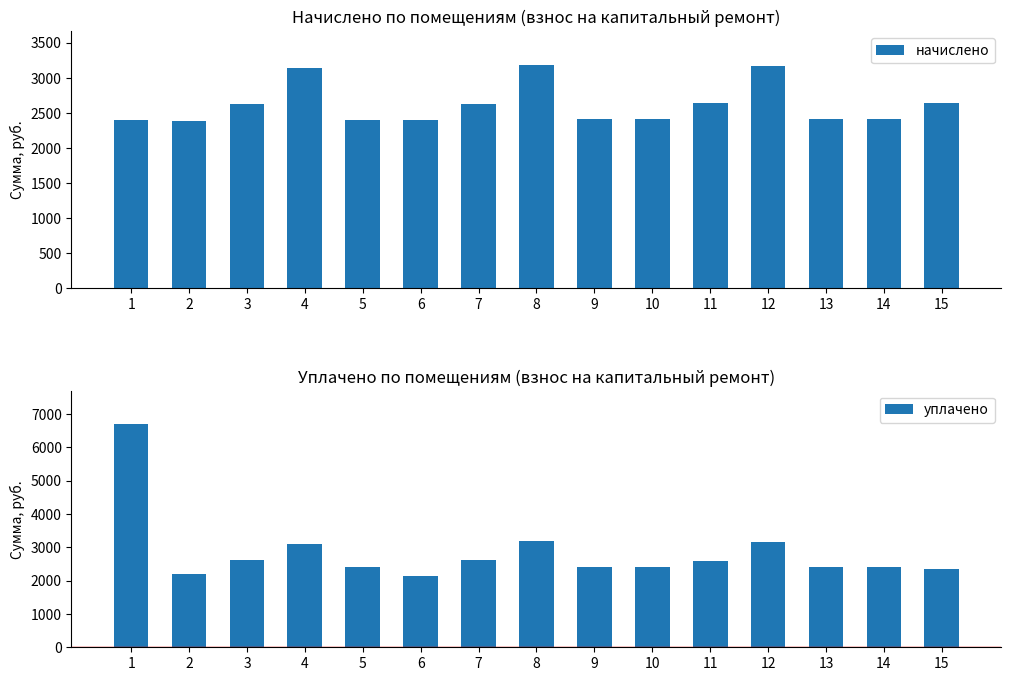

What value does the начислено series have at 14?

2416.7